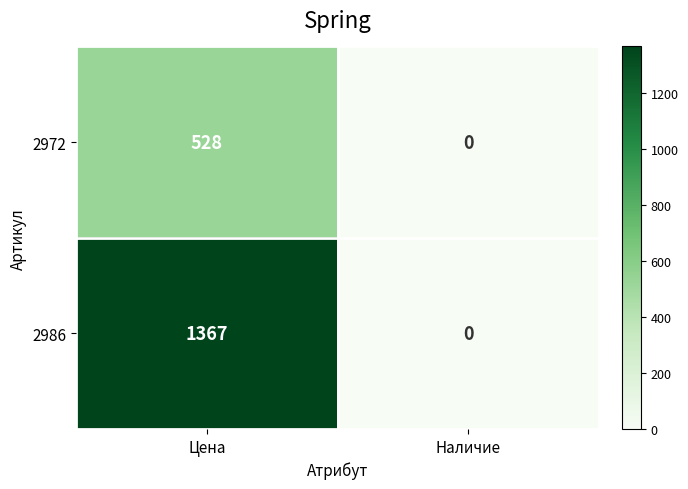

Between Цена and Наличие, which series saw the biggest shift?

2986